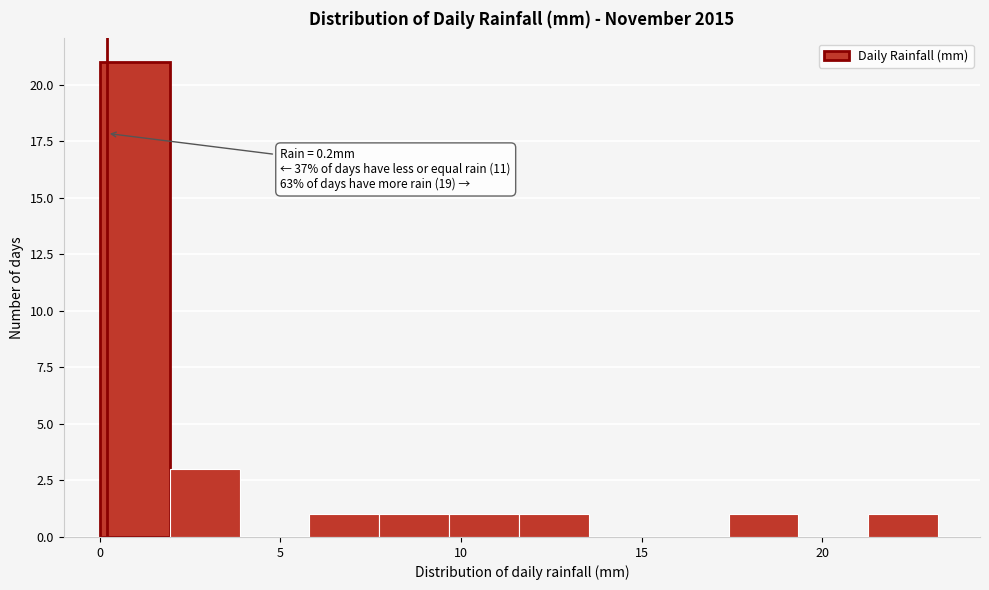

Read against the x-axis, roughly where is the centre of the tallest bar?

1.0